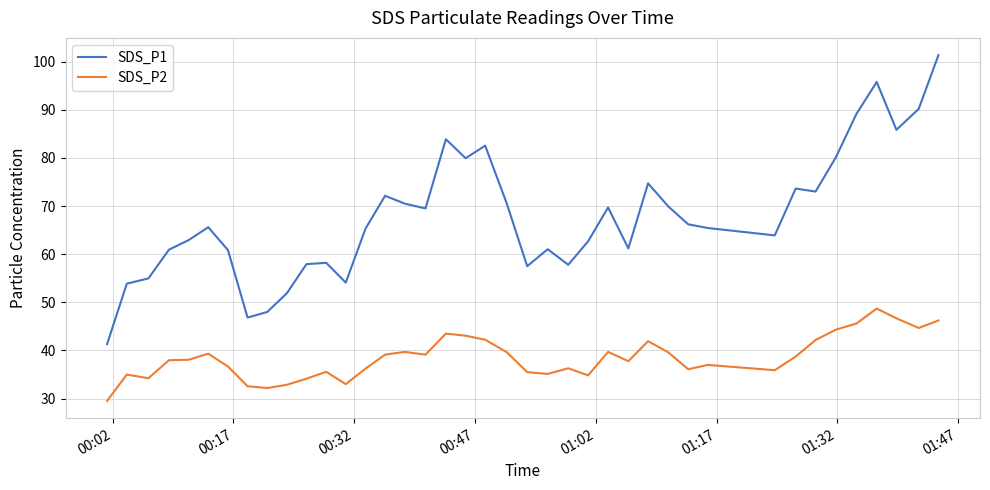

True or false: SDS_P2 and SDS_P1 cross at least once.

False